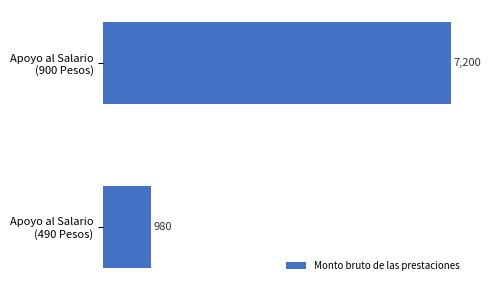

What is the average value?

4090